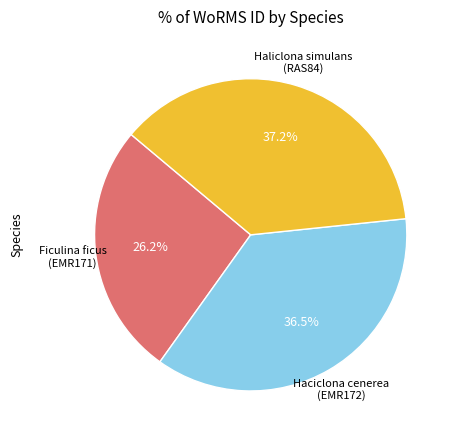

What is the largest slice in the pie chart?

Haliclona simulans (RAS84)